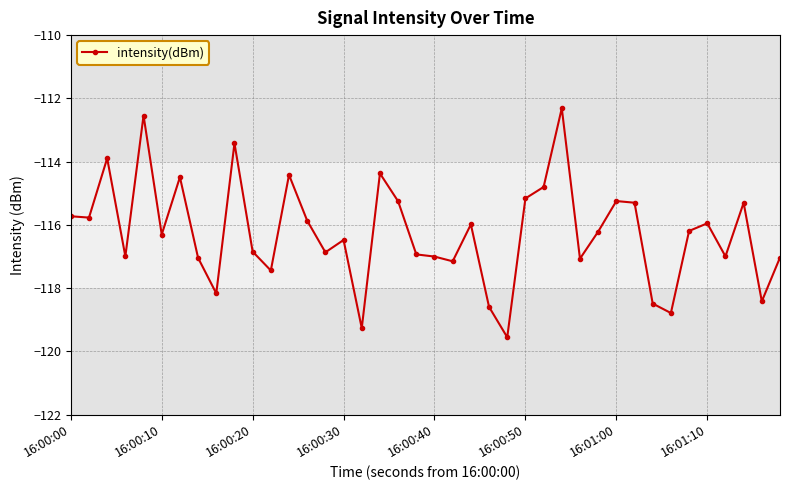

What is the difference between the maximum and minimum values?

7.2